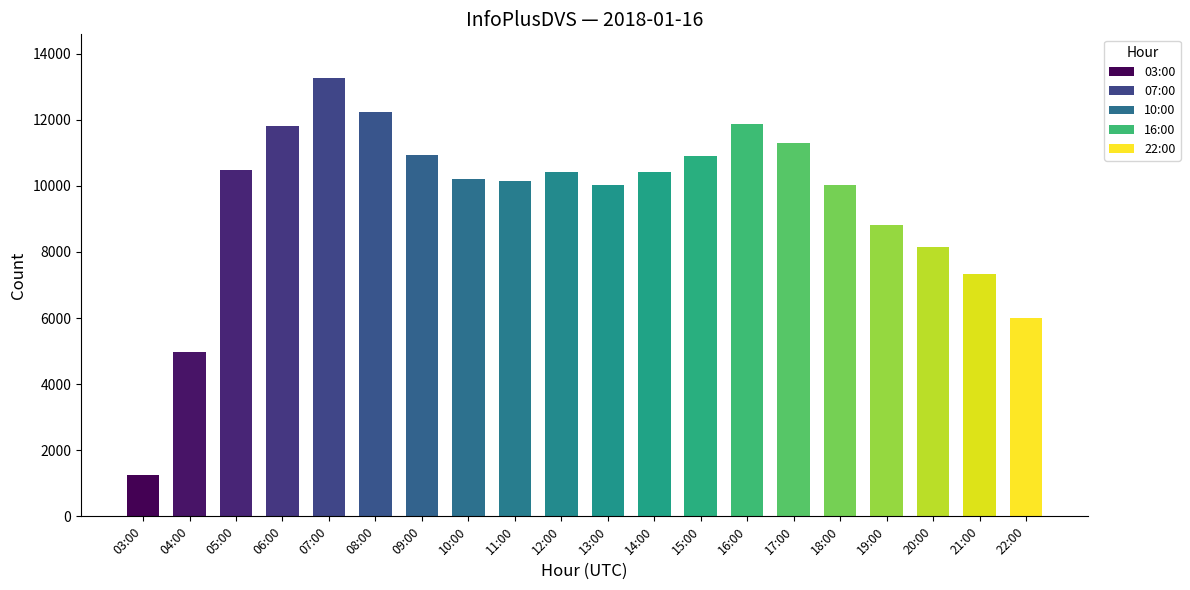

Which category has the highest value across all series?

07:00